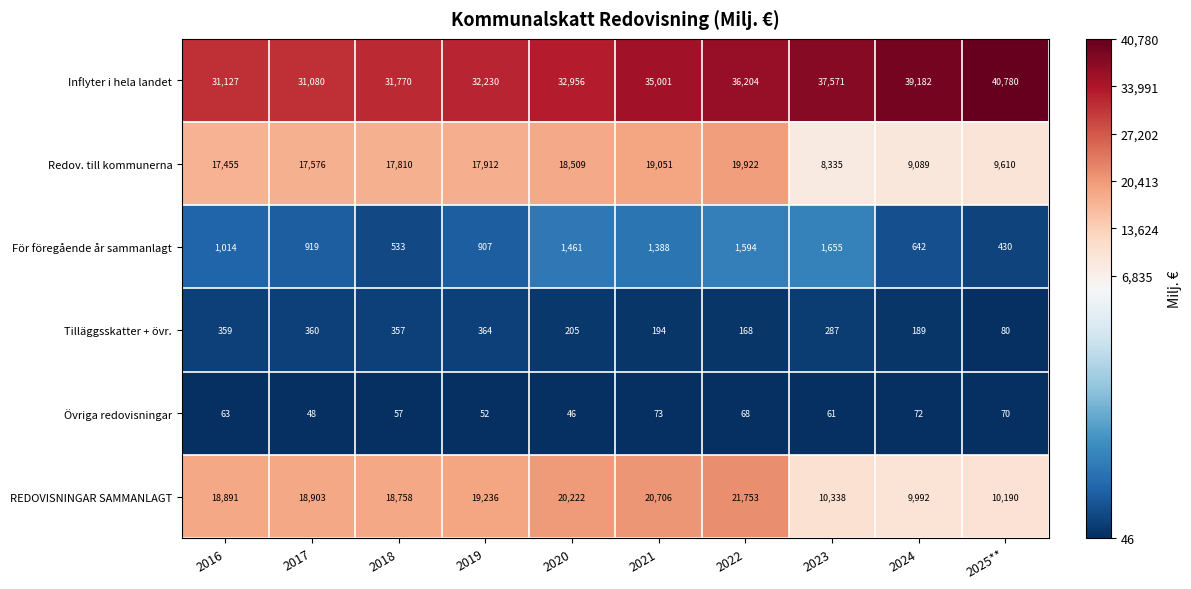

The value of Tilläggsskatter + övr. at 2019 is 589. True or false?

False